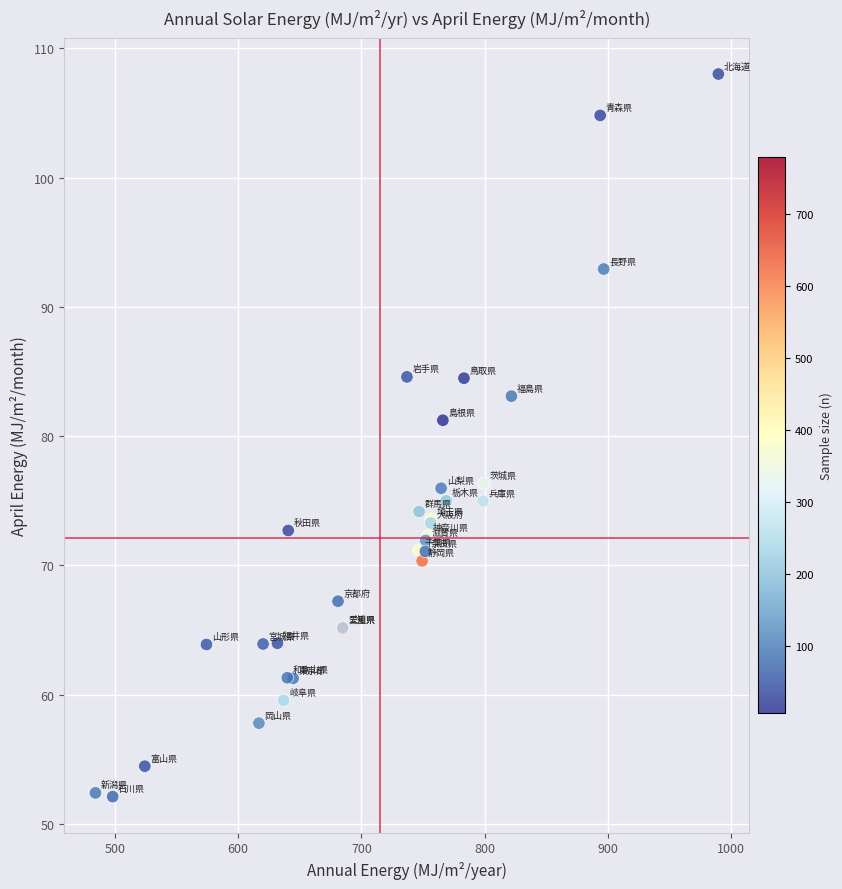

What Y value in the scatter plot is closest to 80?

81.2